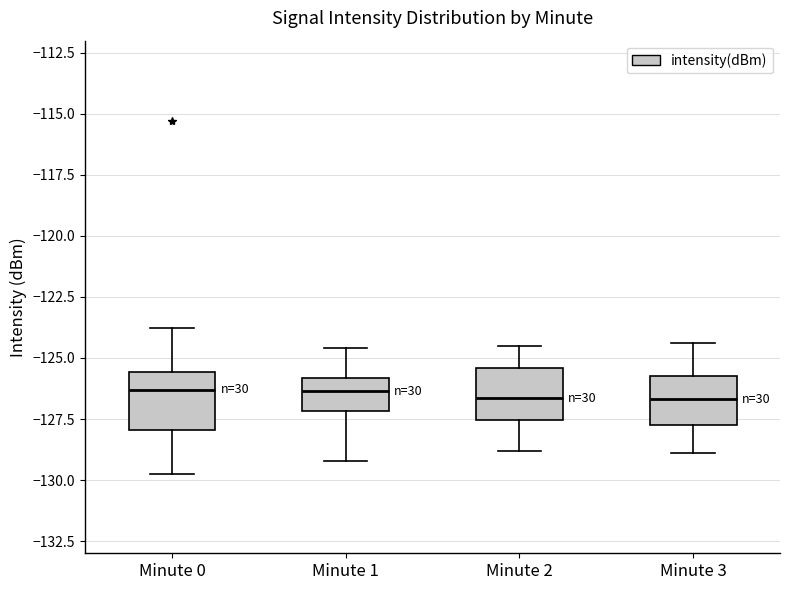

Reading left to right, read every box against the y-axis: the position of its median line, the range the box covers, and the ends of its whiskers. The values are not printed on the chart, so give them approximately, as read against the axis.

Minute 0: median -126.5, box -128.0 to -125.5, whiskers -129.5 to -124.0
Minute 1: median -126.5, box -127.0 to -126.0, whiskers -129.0 to -124.5
Minute 2: median -126.5, box -127.5 to -125.5, whiskers -129.0 to -124.5
Minute 3: median -126.5, box -127.5 to -125.5, whiskers -129.0 to -124.5